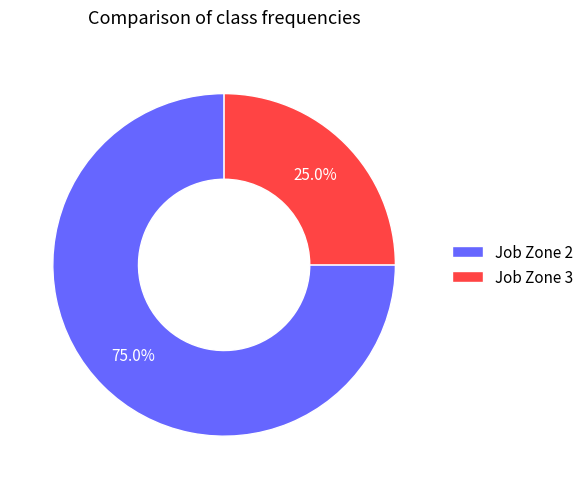

Which category has the smallest portion of the pie?

Job Zone 3